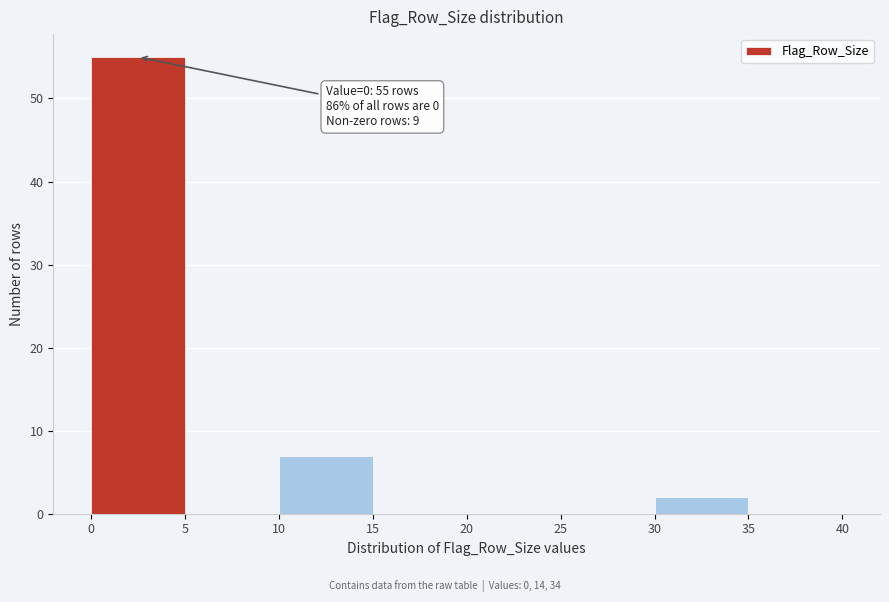

Which range on the x-axis has the tallest bar?

0 to 5